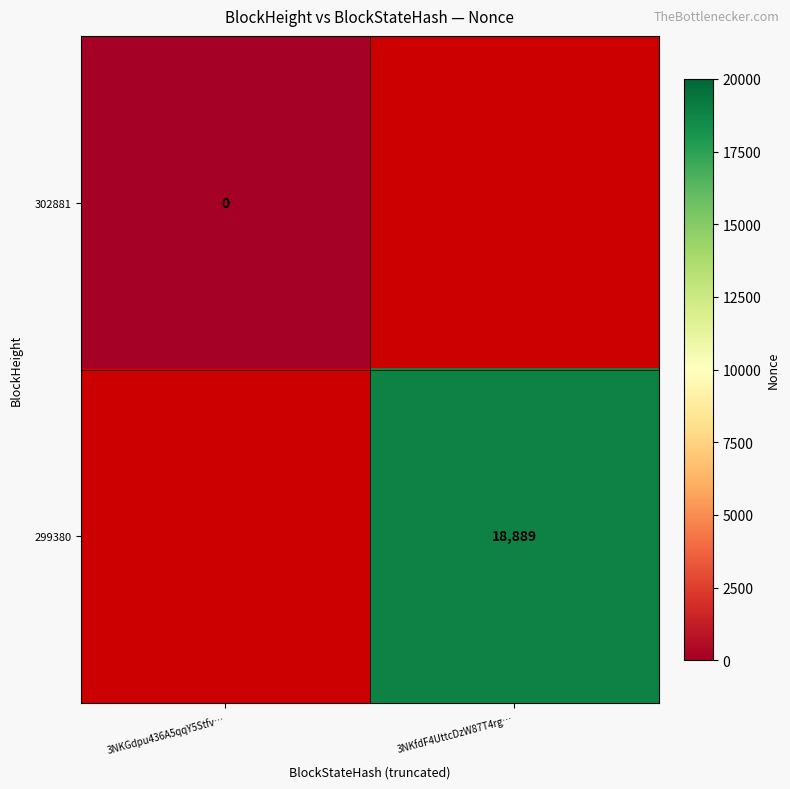

True or false: 299380 has a value of 28564 at 3NKfdF4UttcDzW87T4rg….

False